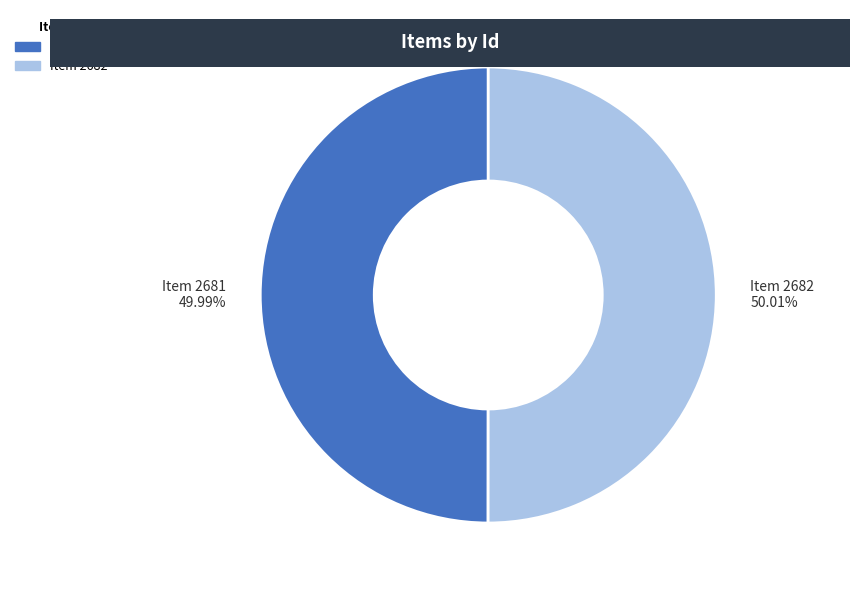

Combined, do Item 2681 49.99% and Item 2682 50.01% account for over 50%?

Yes